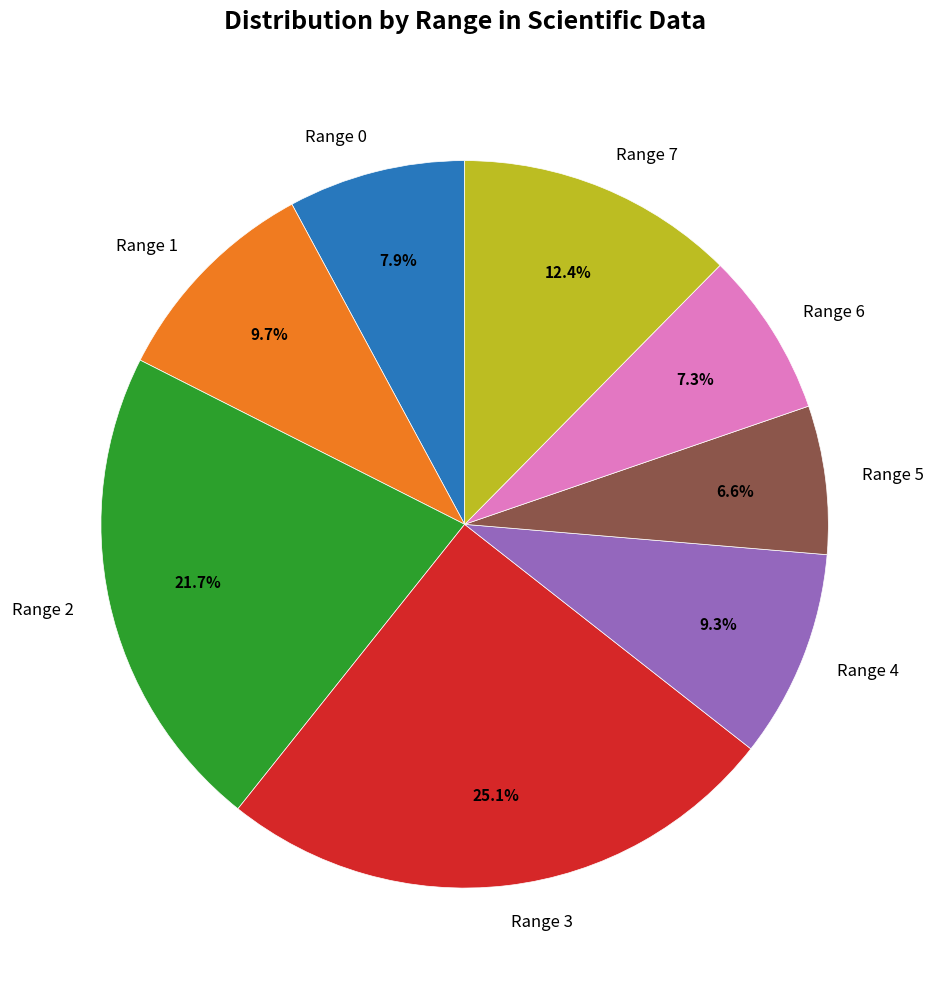

Is there any slice that represents more than half of the pie?

No